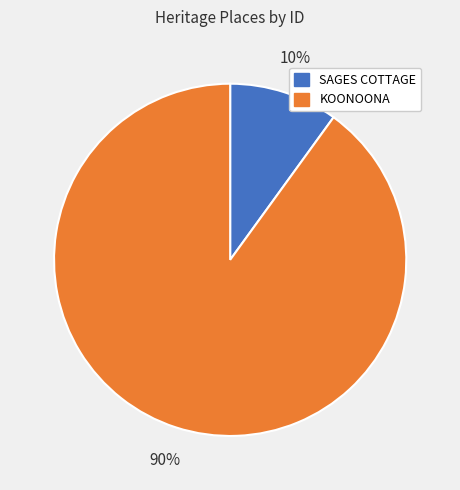

Is KOONOONA the majority of the pie?

Yes